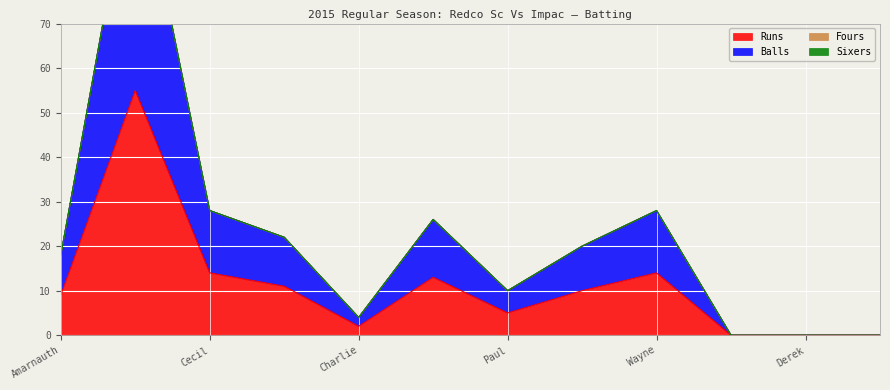

Is it true that Runs equals 9 at Cecil?

False